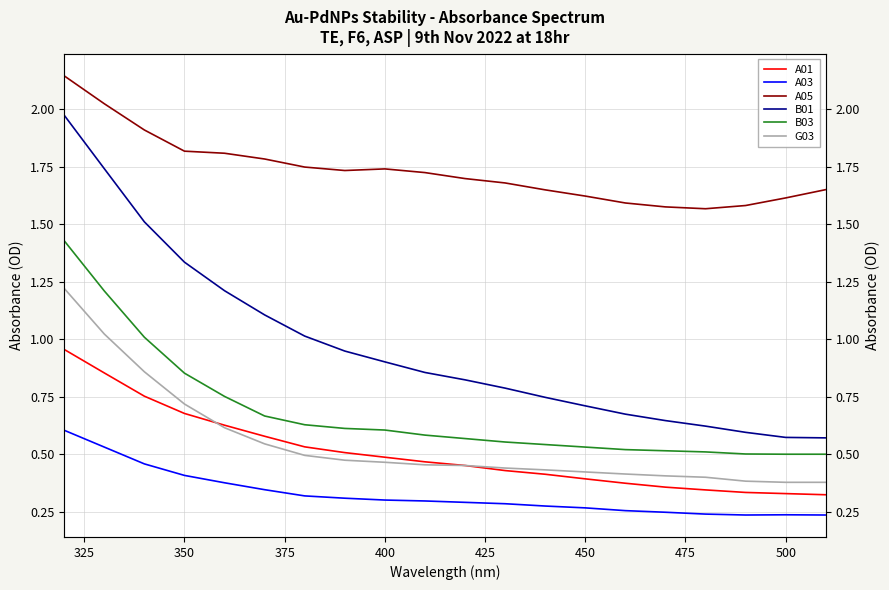

What are all the series names shown in the legend?

A01, A03, A05, B01, B03, G03